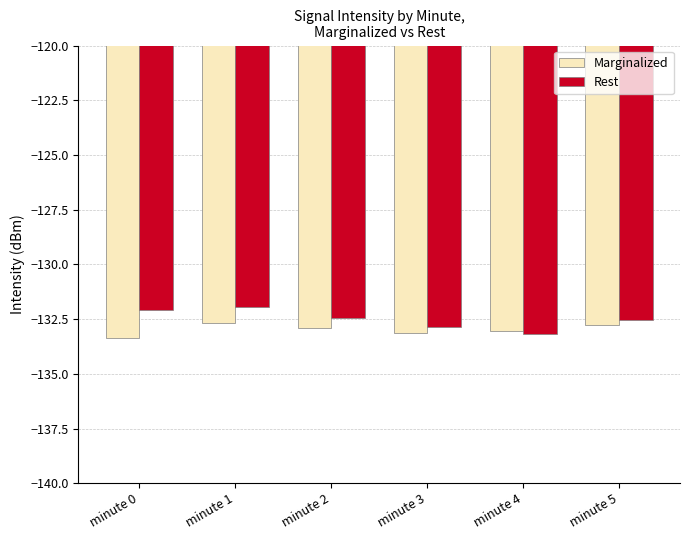

List the series in order of their peak value, highest first.

Rest, Marginalized